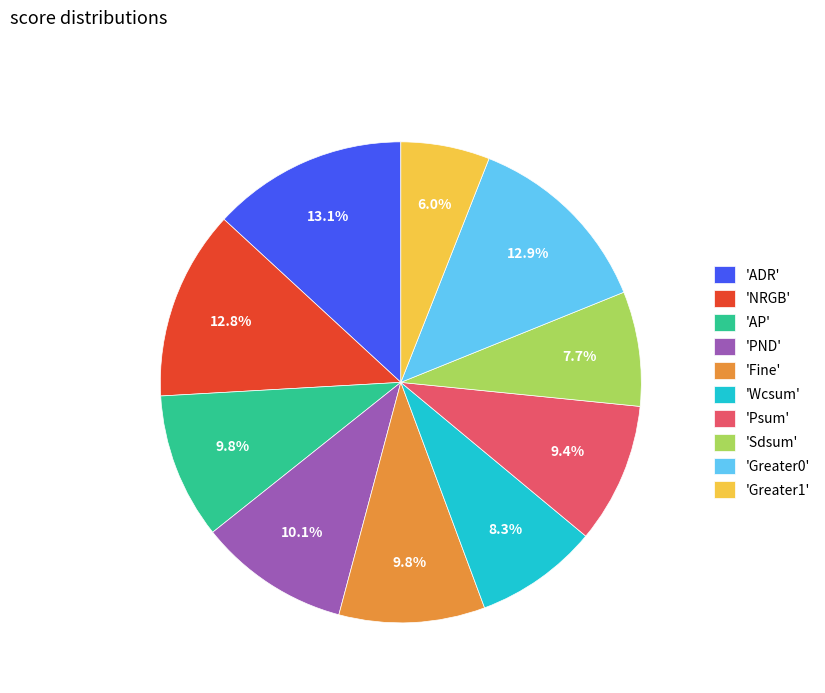

Between 'NRGB' and 'Greater1', which is larger?

'NRGB'